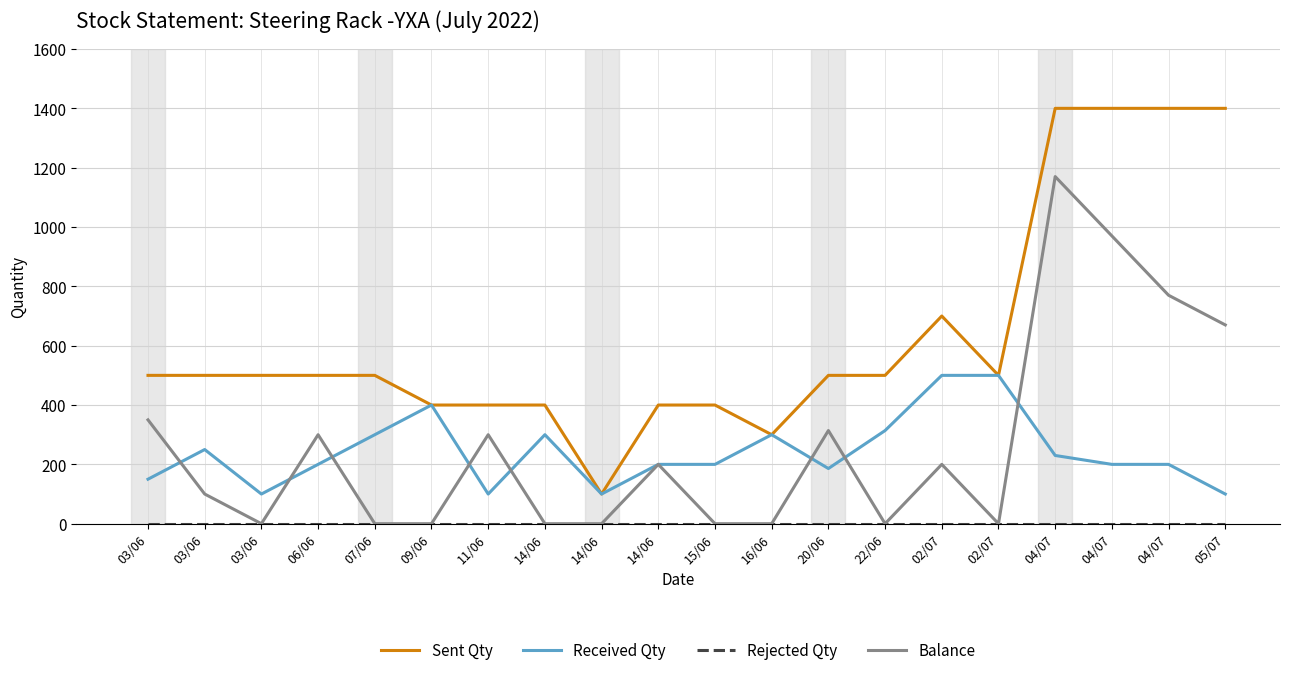

List the series in order of their peak value, highest first.

Sent Qty, Balance, Received Qty, Rejected Qty